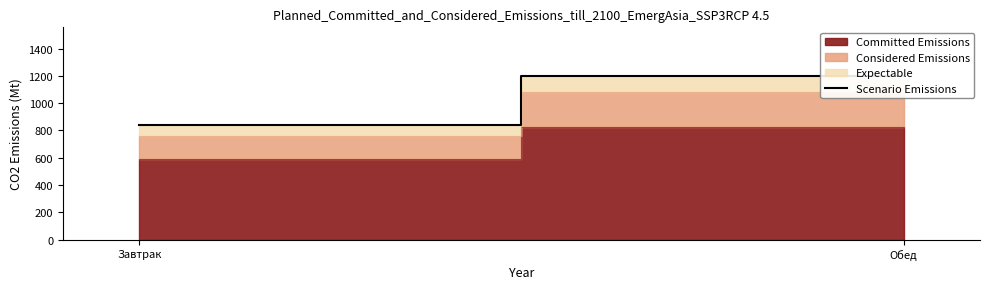

How many lines are shown in the chart?

1